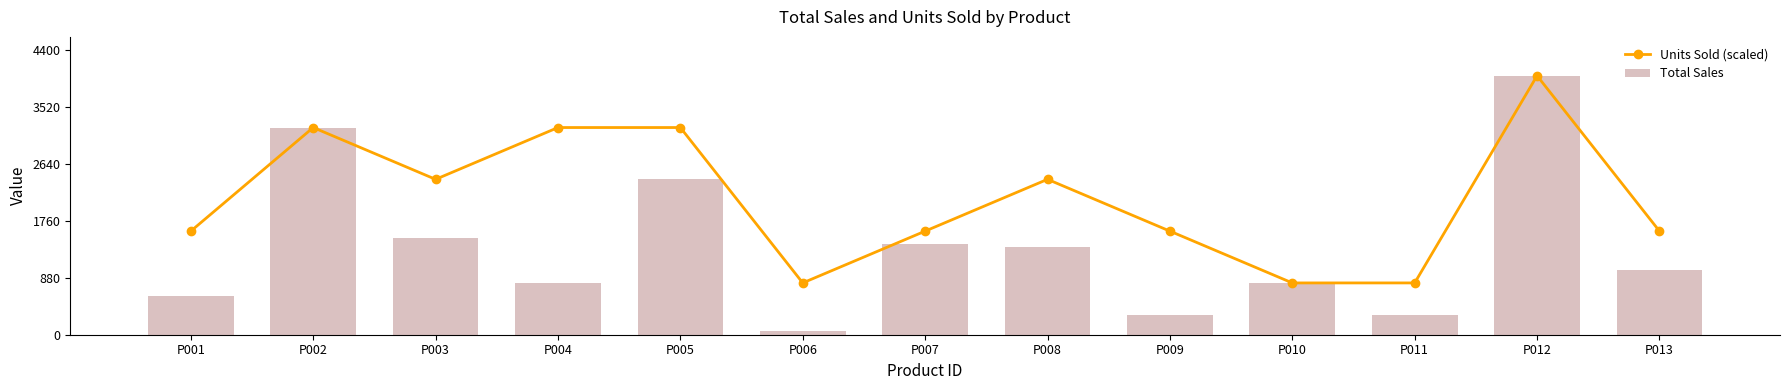

Reading right to left, list all the values displayed in this chart.

Units Sold (scaled): 1600	4000	800	800	1600	2400	1600	800	3200	3200	2400	3200	1600
Total Sales: 1000	4000	300	800	300	1350	1400	50	2400	800	1500	3200	600